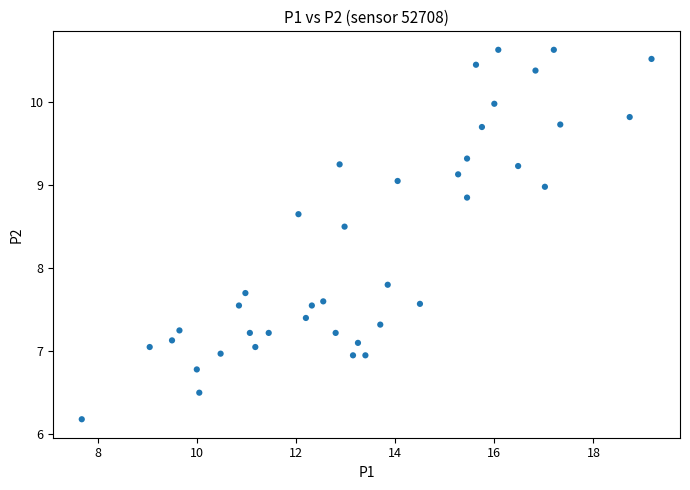

What Y value in the scatter plot is closest to 8?

7.8